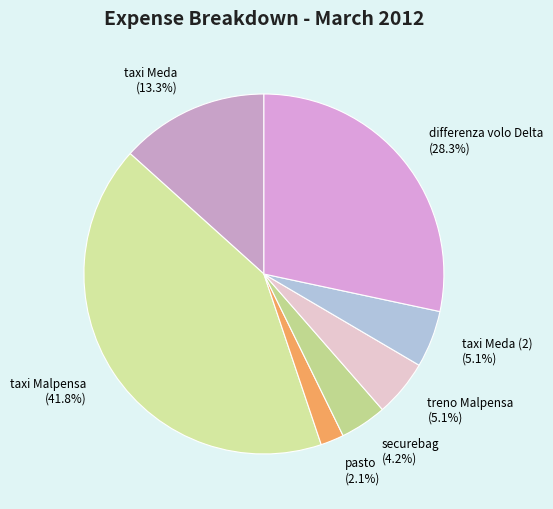

What is the largest slice in the pie chart?

taxi Malpensa (41.8%)